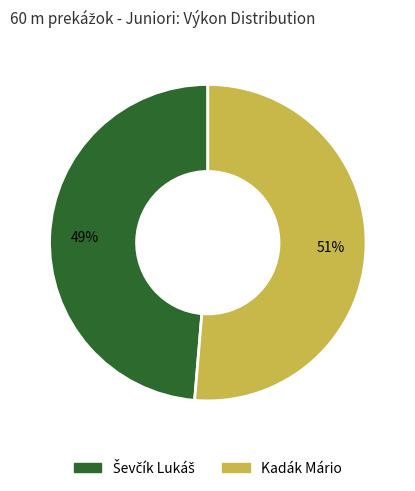

To the nearest percent, what is the average slice percentage?

50%